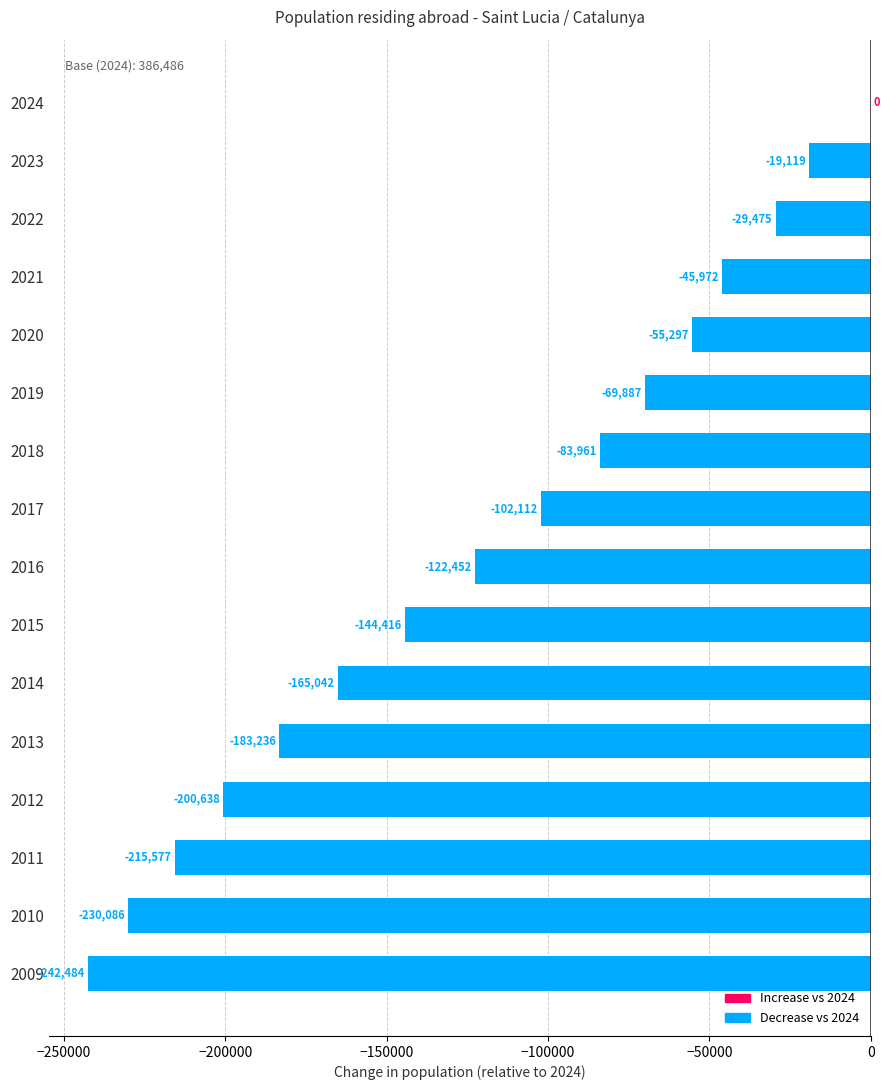

Reading top to bottom, list all the values displayed in this chart.

2024=0	2023=-19119	2022=-29475	2021=-45972	2020=-55297	2019=-69887	2018=-83961	2017=-102112	2016=-122452	2015=-144416	2014=-165042	2013=-183236	2012=-200638	2011=-215577	2010=-230086	2009=-242484